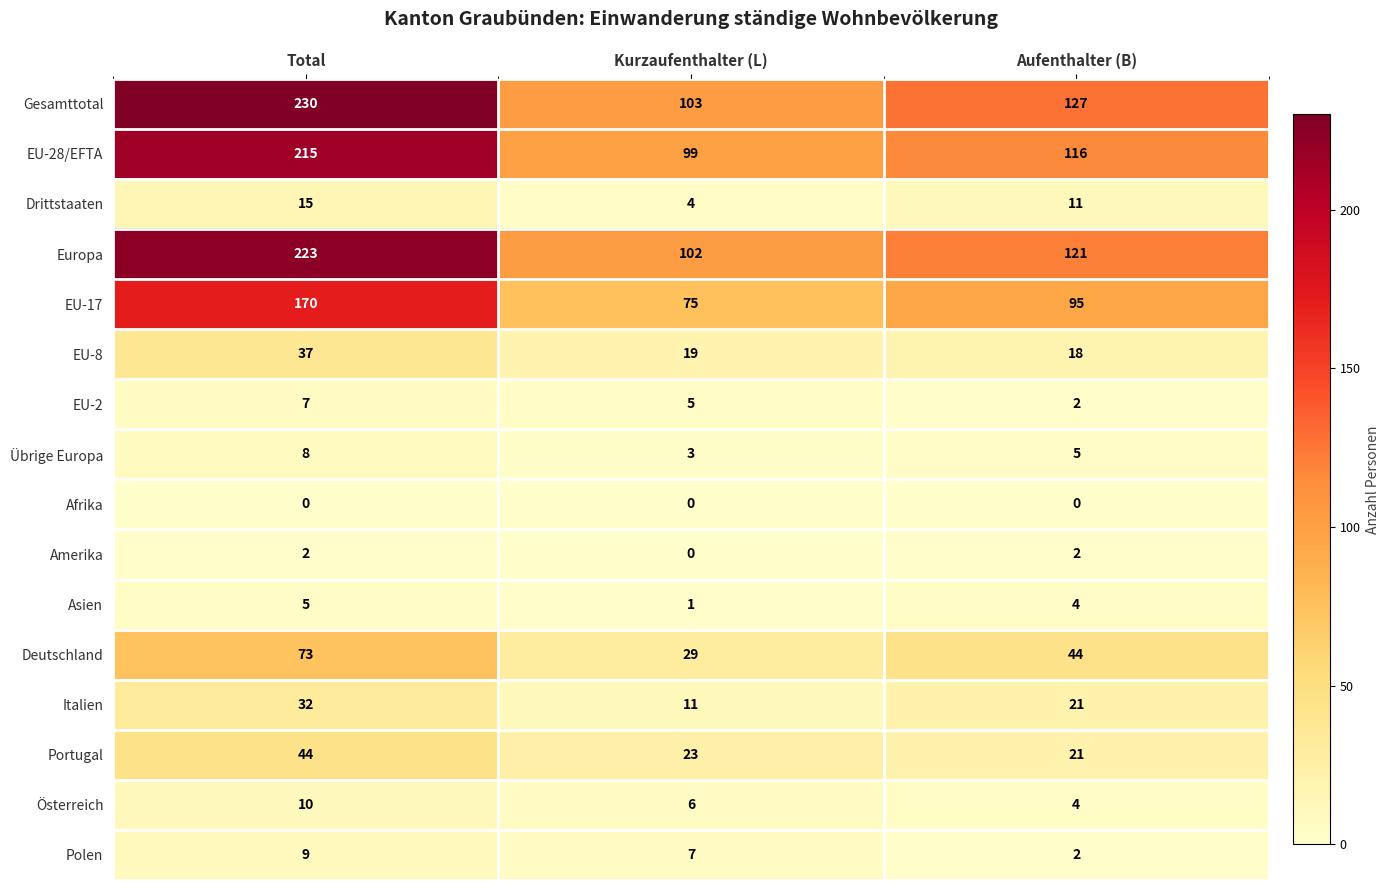

What is the total value across all series at Total?

1080